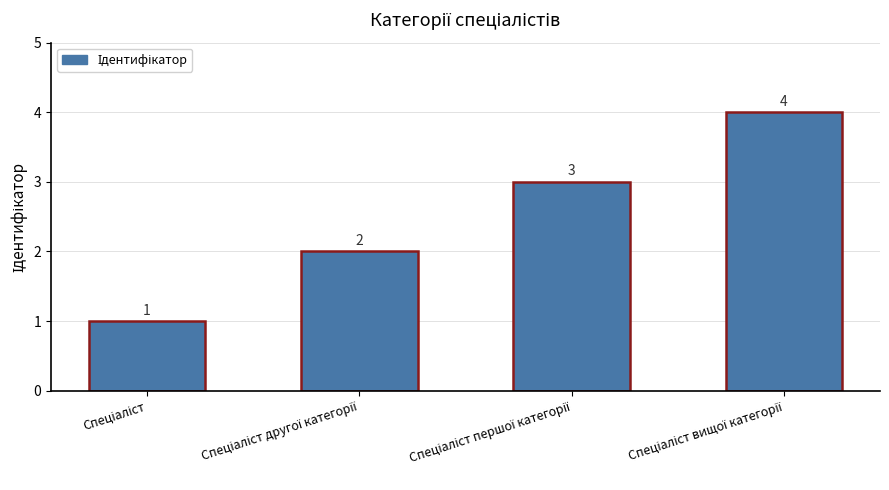

How many values are between 2 and 4?

3